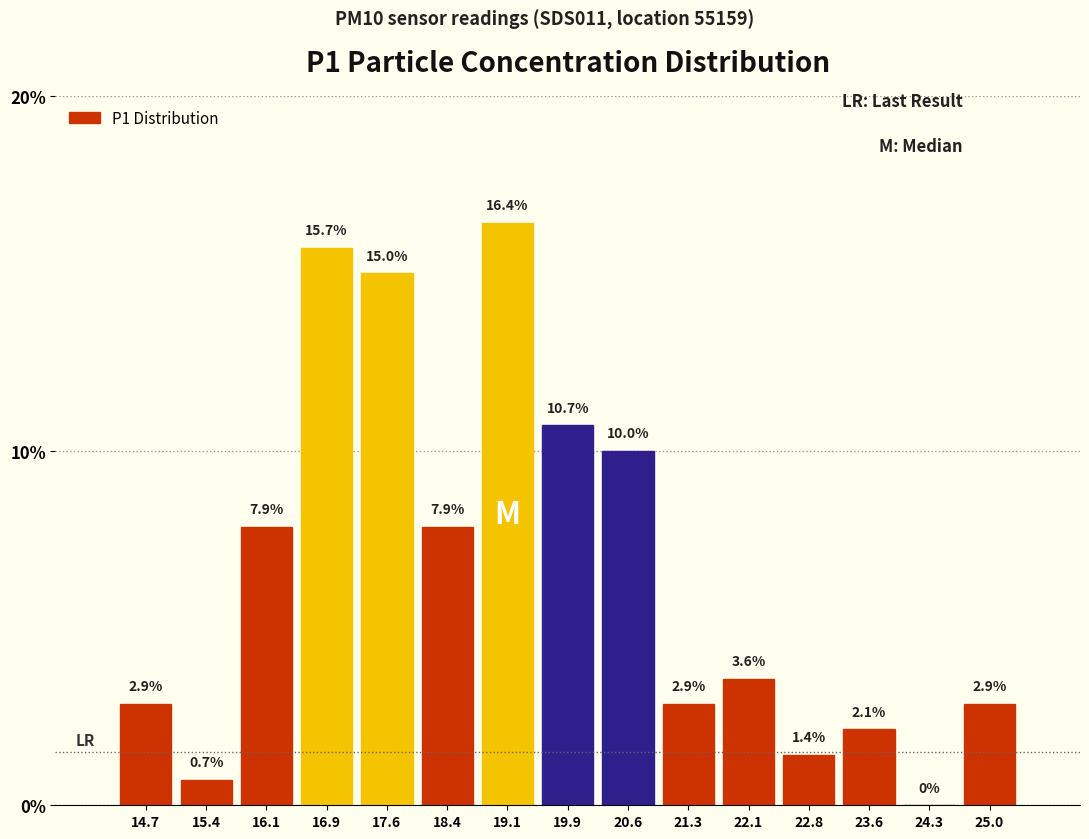

Reading left to right, list every bar in this chart as the range it spans on the x-axis followed by its height. The bar edges are not printed on the chart, so give them approximately, as read against the axis.

14.30 to 15.04: 2.9
15.04 to 15.78: 0.7
15.78 to 16.52: 7.9
16.52 to 17.26: 15.7
17.26 to 18.00: 15.0
18.00 to 18.74: 7.9
18.74 to 19.48: 16.4
19.48 to 20.22: 10.7
20.22 to 20.96: 10.0
20.96 to 21.70: 2.9
21.70 to 22.44: 3.6
22.44 to 23.18: 1.4
23.18 to 23.92: 2.1
23.92 to 24.66: 0.0
24.66 to 25.40: 2.9